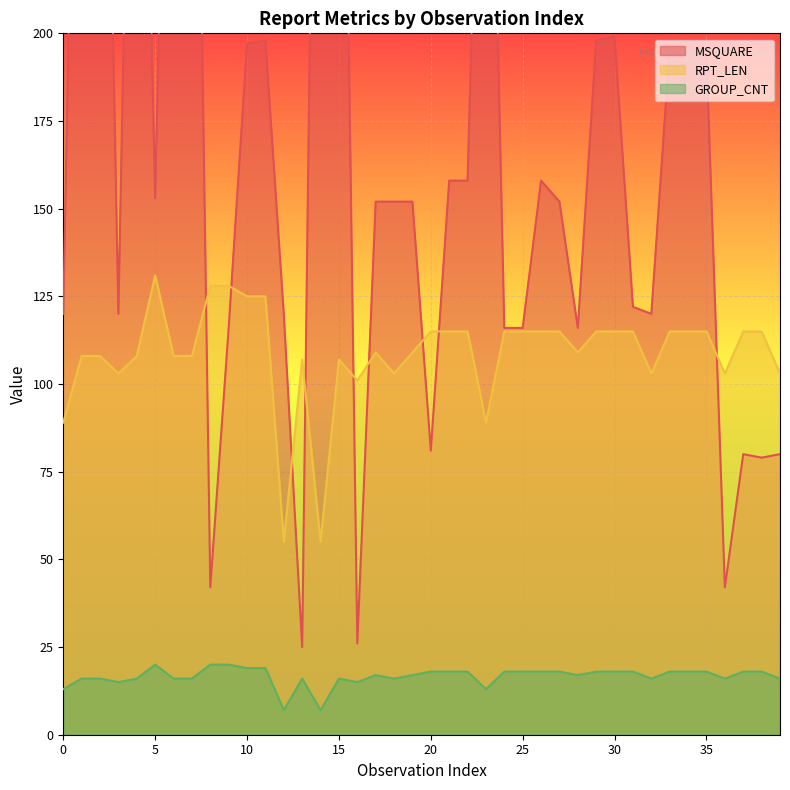

Where is the first local minimum for MSQUARE?

3